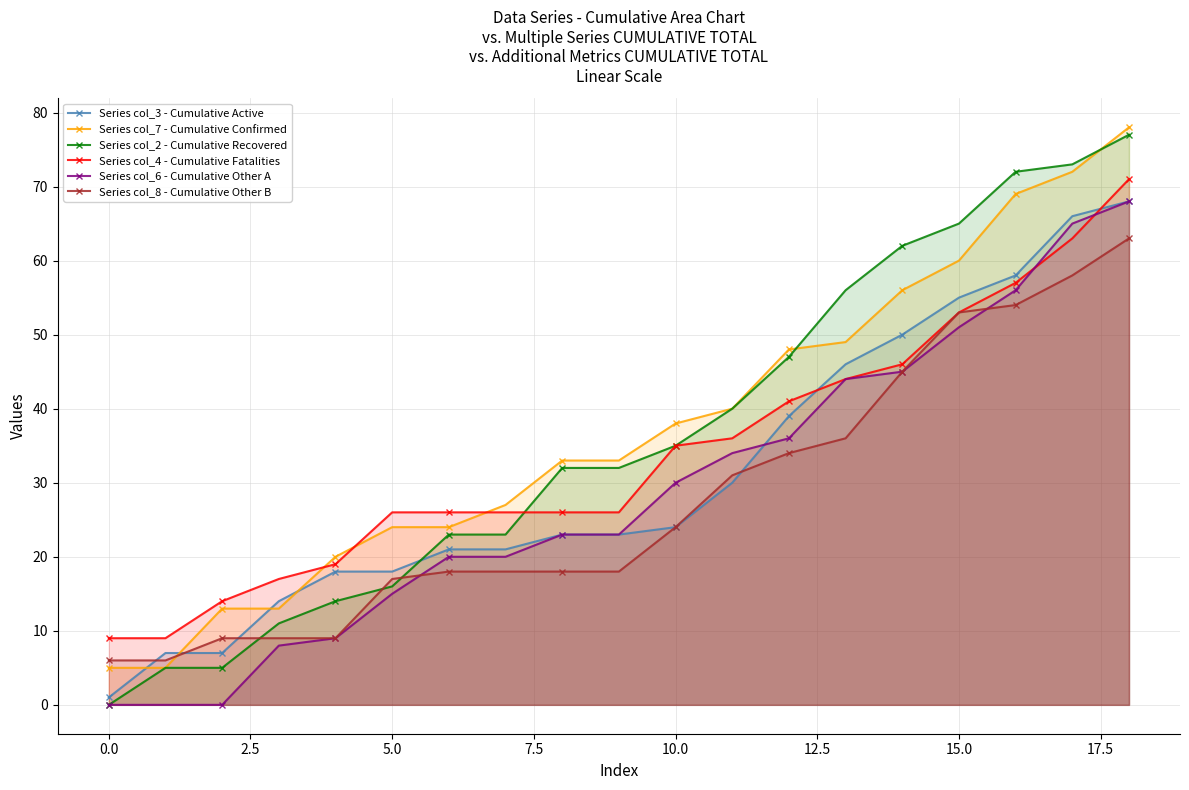

Rank the series by their maximum value, from highest to lowest.

Series col_7 - Cumulative Confirmed, Series col_2 - Cumulative Recovered, Series col_4 - Cumulative Fatalities, Series col_3 - Cumulative Active, Series col_6 - Cumulative Other A, Series col_8 - Cumulative Other B